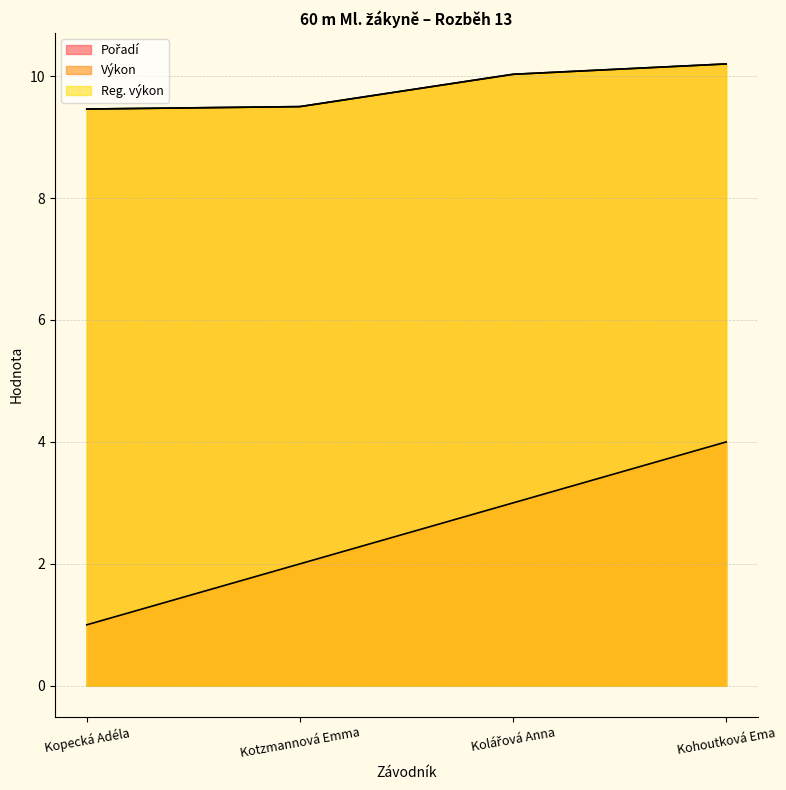

At which category is the sum across all series the highest?

Kohoutková Ema